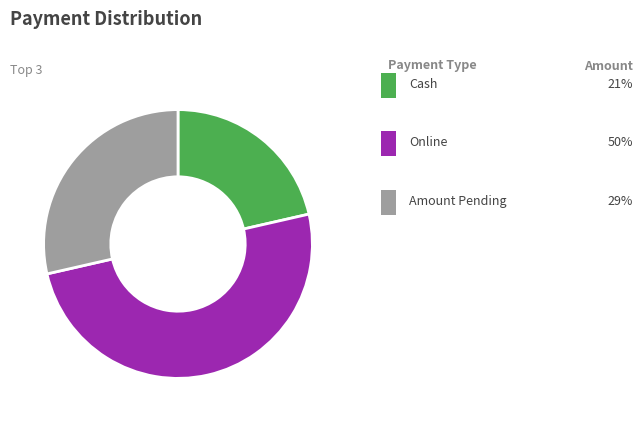

Count the number of slices in the pie.

3